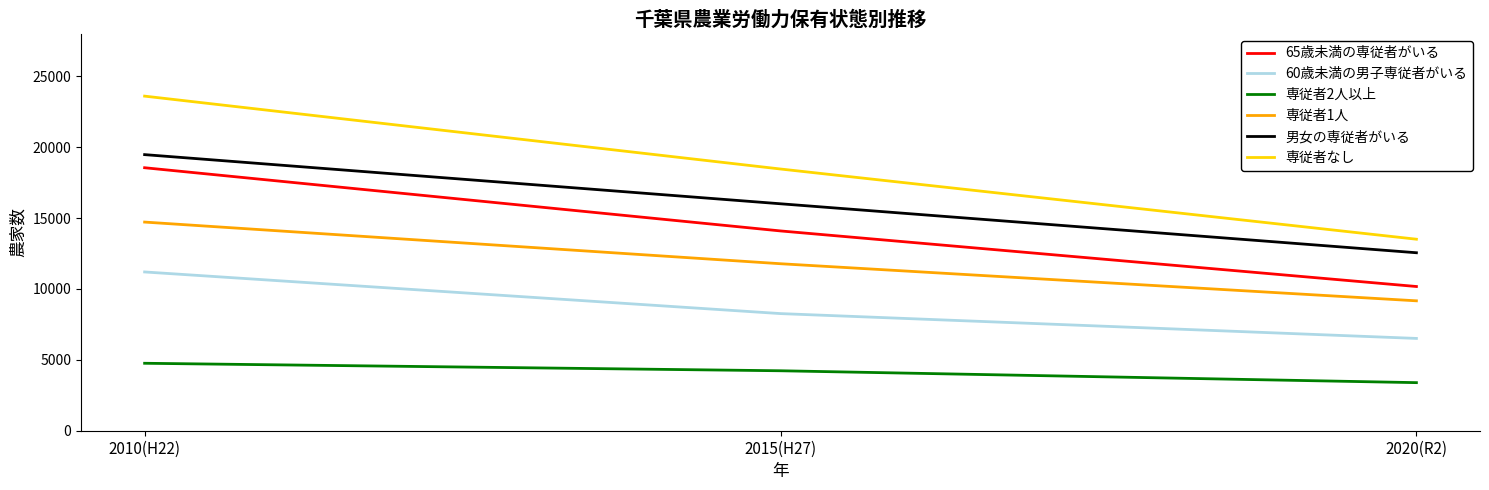

True or false: 男女の専従者がいる has a value of 12557 at 2020(R2).

True